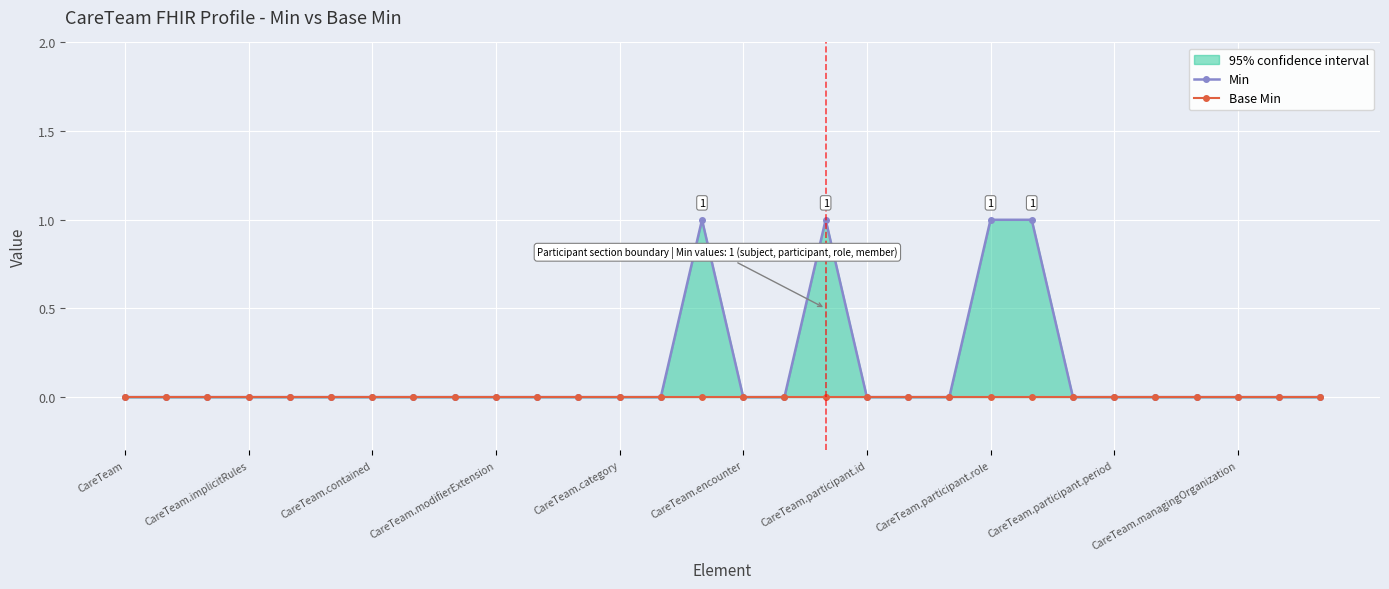

True or false: Min has a value of 0 at 16.

True